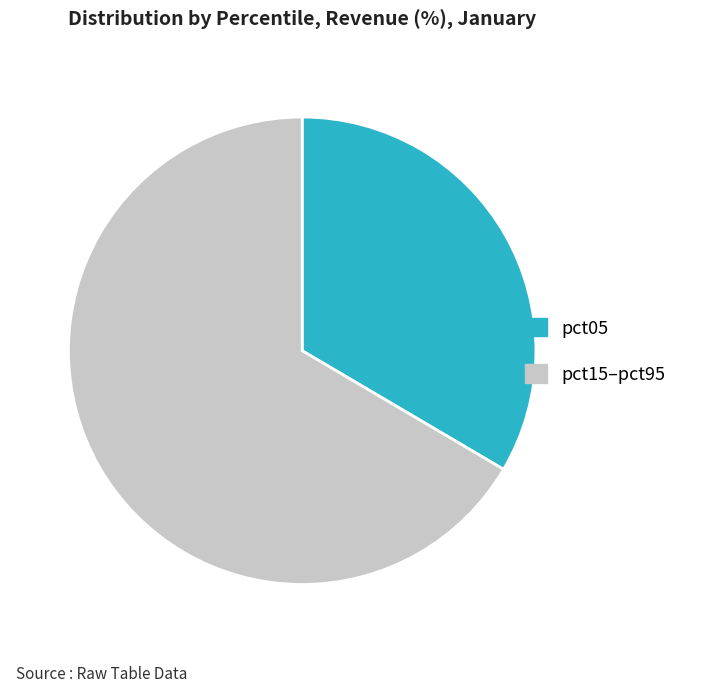

Is there a majority slice in this chart?

Yes